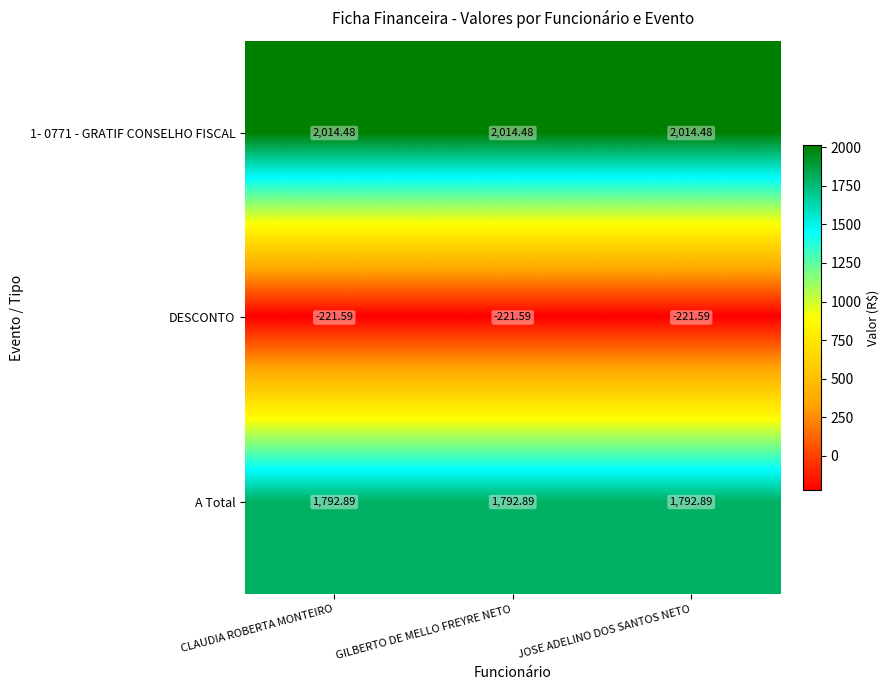

Is the value of DESCONTO at JOSE ADELINO DOS SANTOS NETO greater than the value of A Total at CLAUDIA ROBERTA MONTEIRO?

No